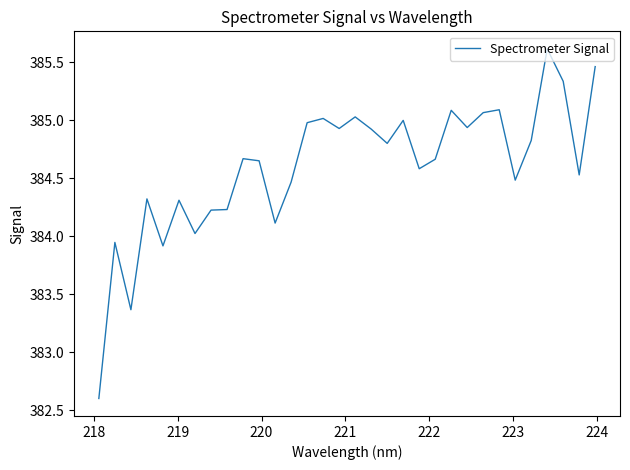

Does the chart have visible grid lines?

No